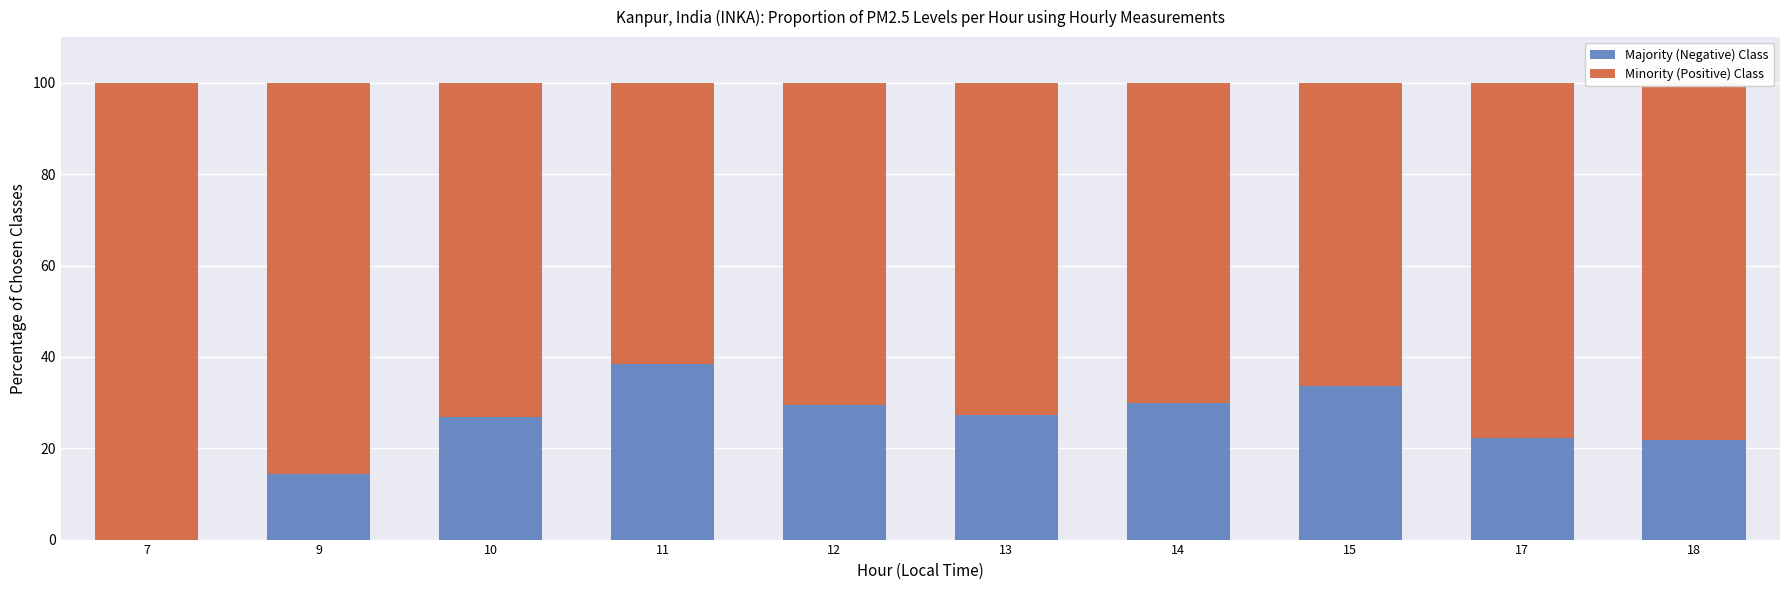

What is the total value across all series at 7?

100.0